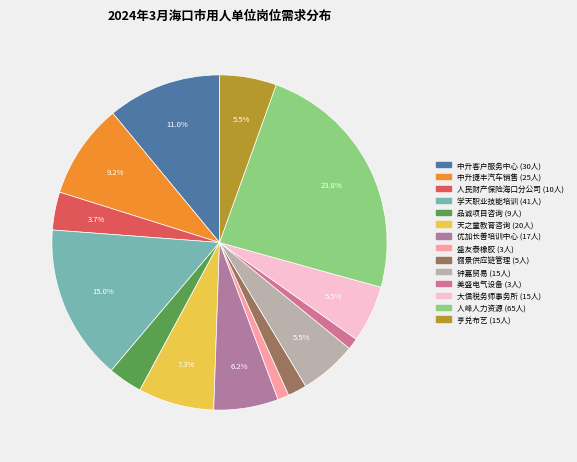

How many segments does this pie chart have?

14